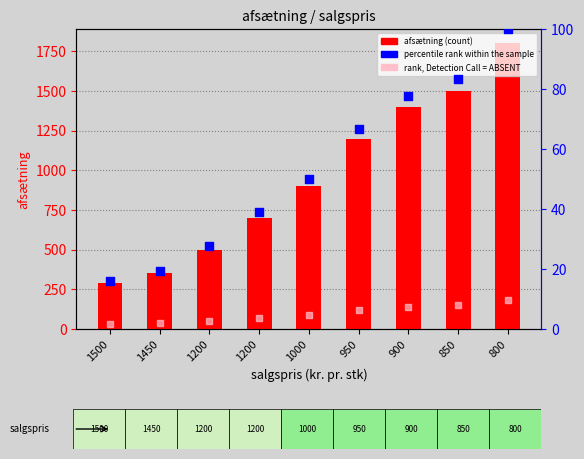

At how many categories does at least one series exceed 836?

5